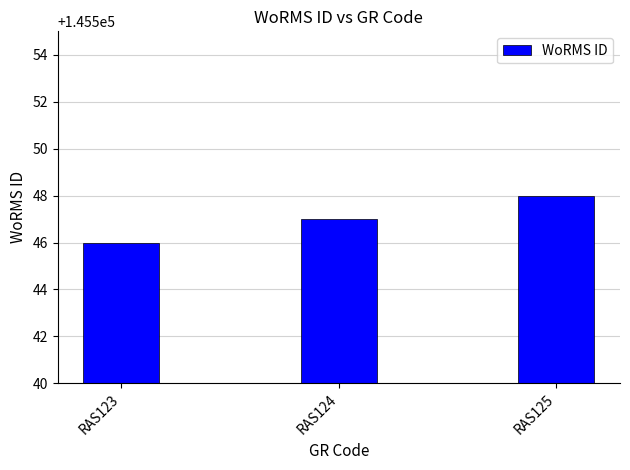

What is the value of the 3rd bar from the left?

145548